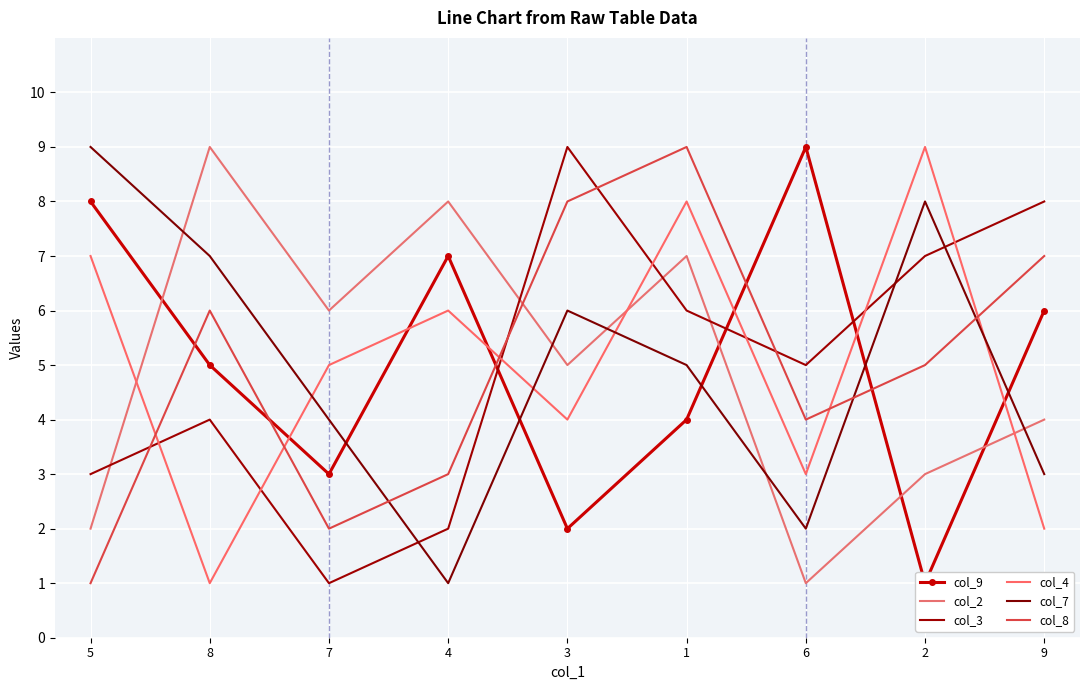

Rank the series by their maximum value, from highest to lowest.

col_9, col_2, col_3, col_4, col_7, col_8